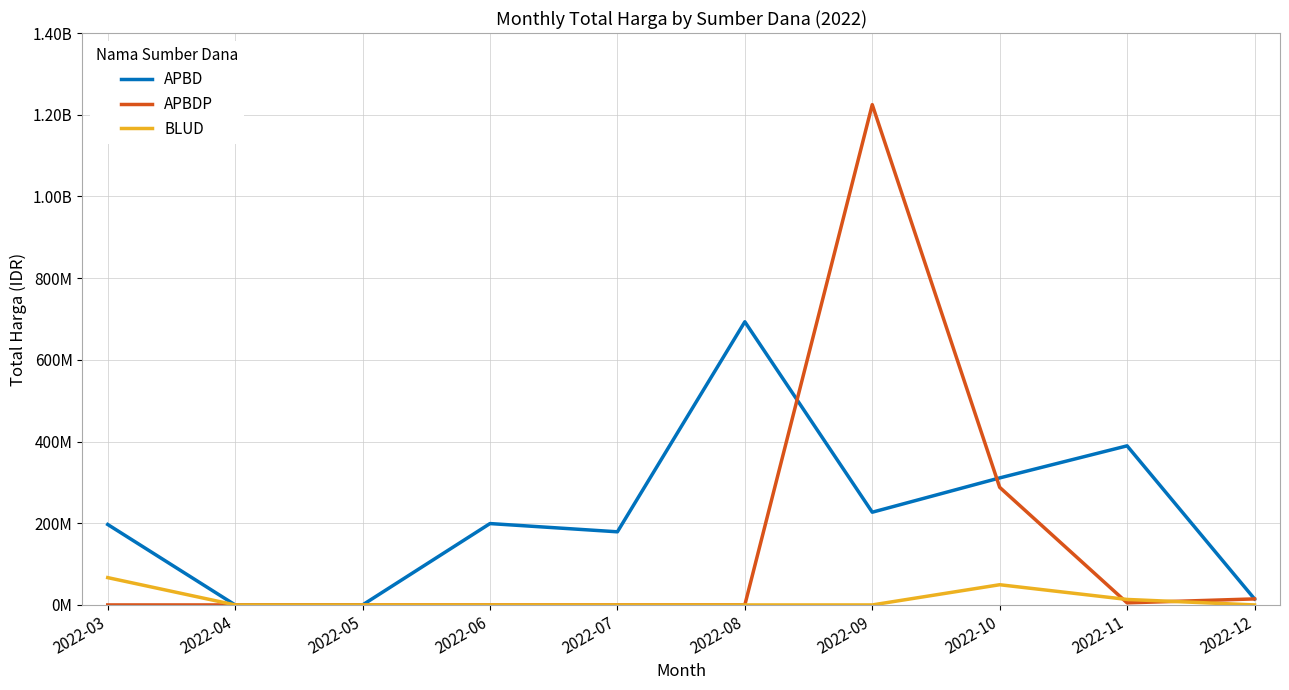

Which category has the highest value across all series?

2022-09